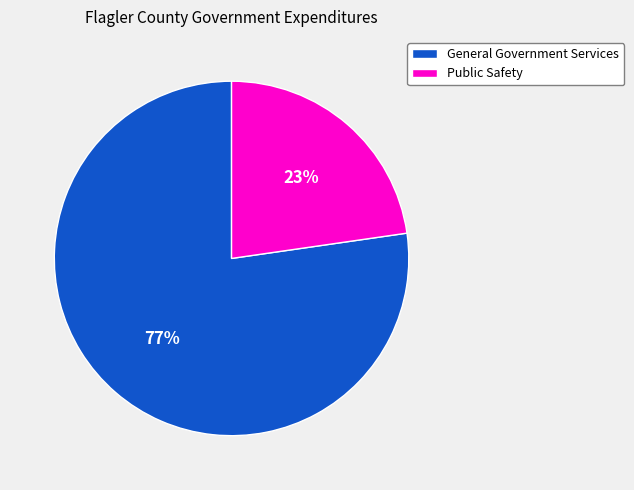

To the nearest percent, what is the combined percentage of General Government Services and Public Safety?

100%